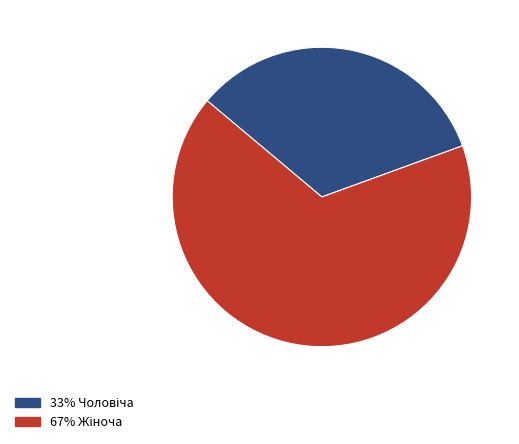

Does any single category account for the majority?

Yes